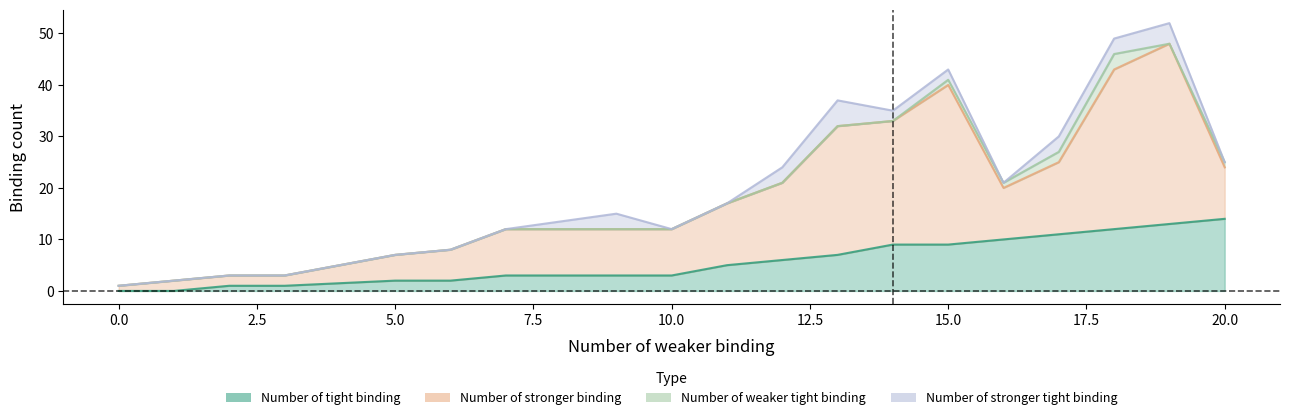

Count the Number of stronger tight binding values in the range 0 to 3.

17